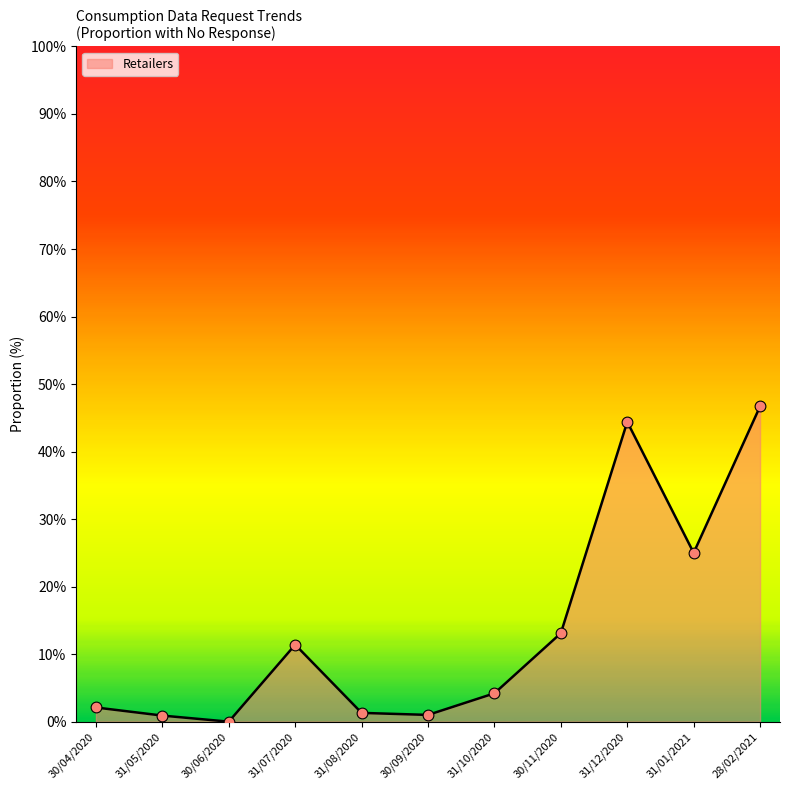

What is the change in value from 31/07/2020 to 28/02/2021?

+35.3